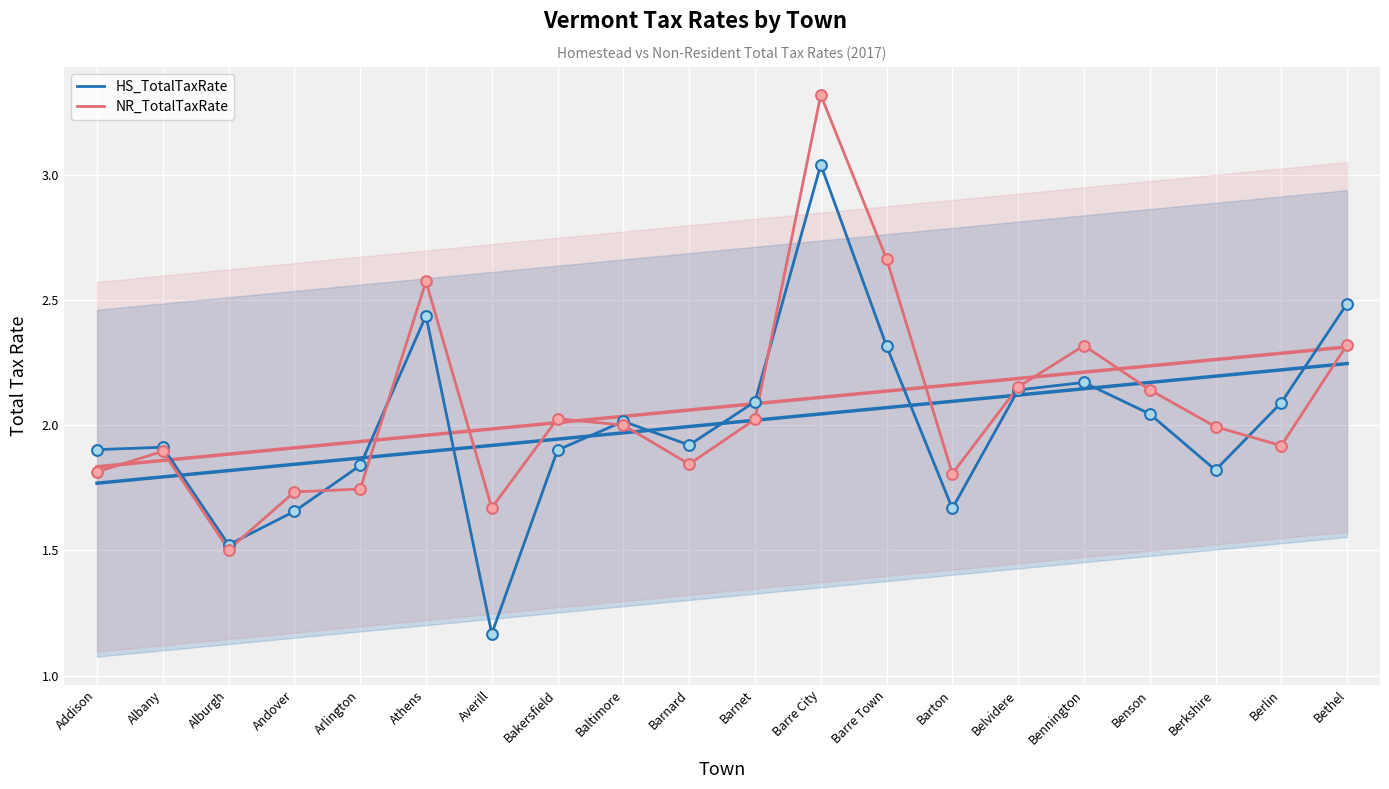

Which series reaches the maximum Y coordinate?

NR_TotalTaxRate